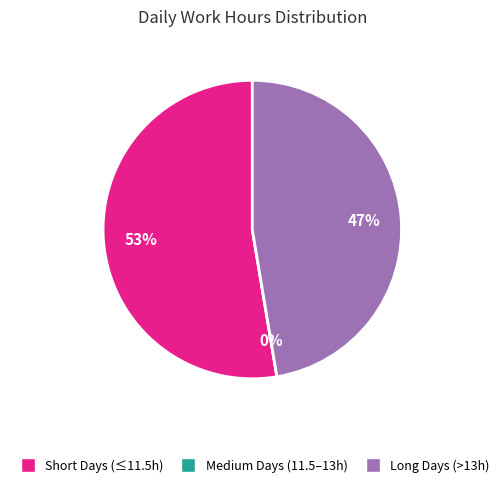

The 31 Wed slice represents 1% of the pie. True or false?

False